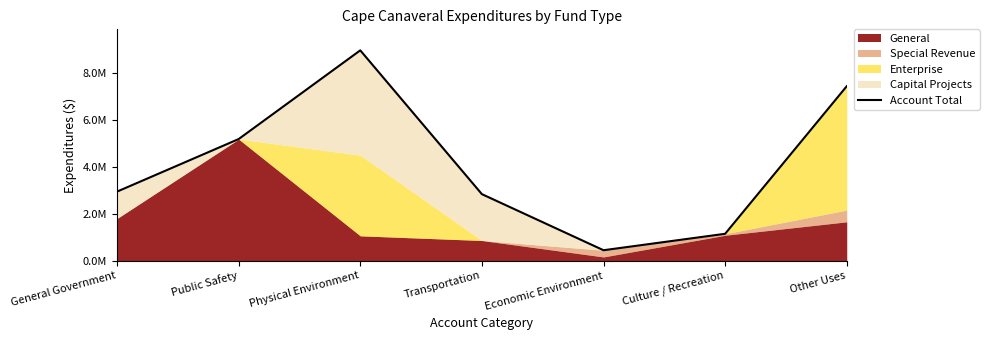

Is it true that the value at Public Safety is 8629171?

False